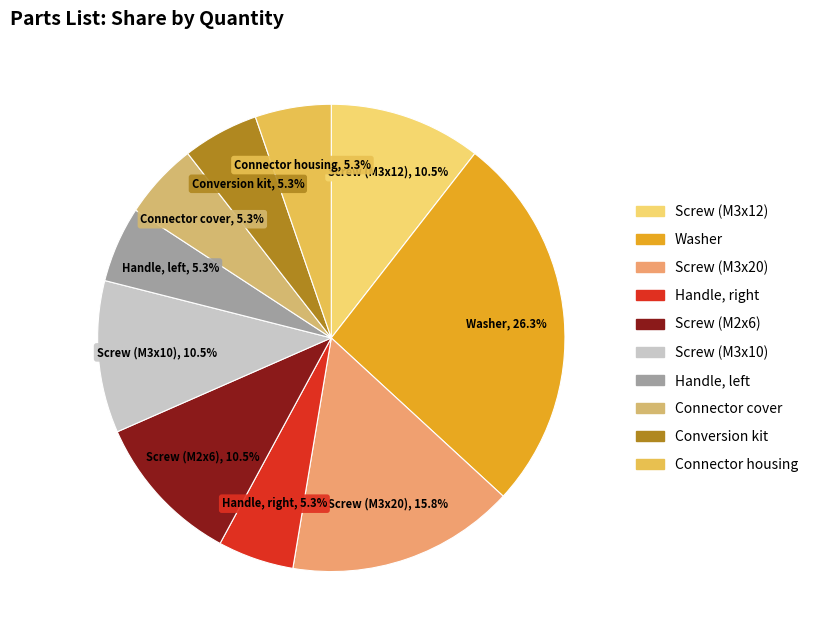

How many segments does this pie chart have?

10